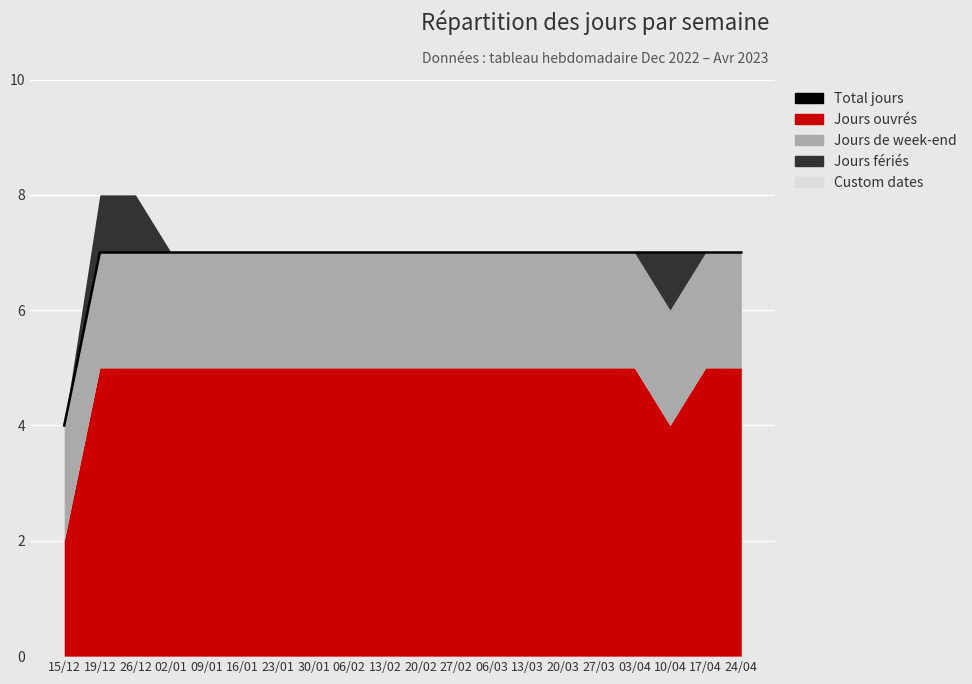

True or false: the data has more than 2 interior local peaks.

False